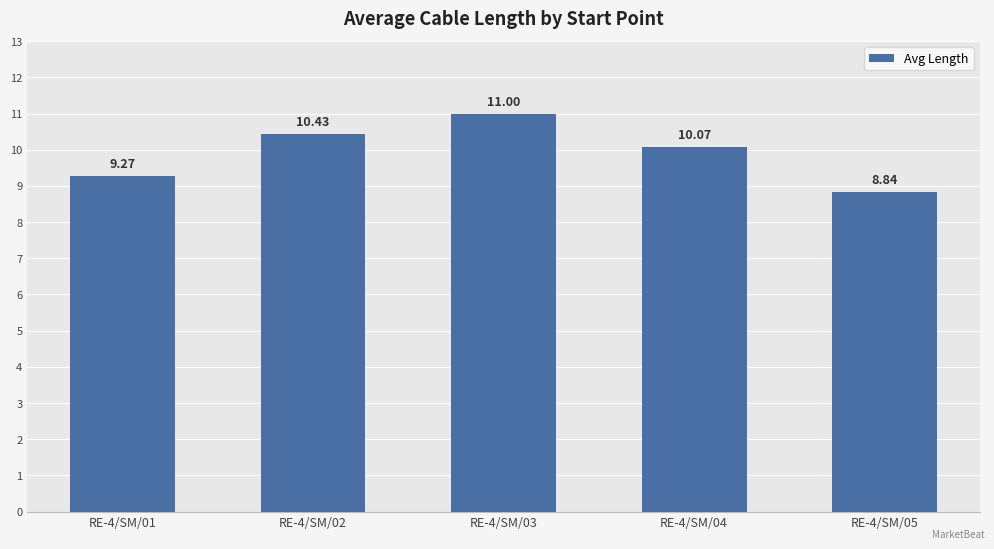

At which category does the chart reach its peak across all series?

RE-4/SM/03